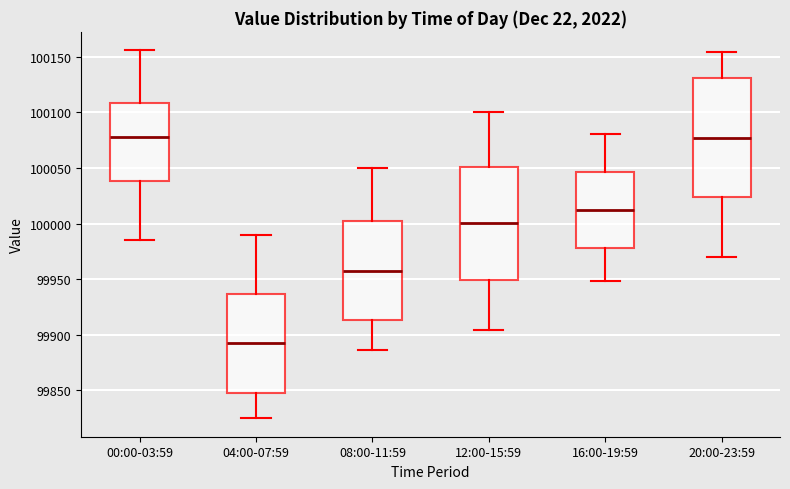

Reading left to right, read every box against the y-axis: the position of its median line, the range the box covers, and the ends of its whiskers. The values are not printed on the chart, so give them approximately, as read against the axis.

00:00-03:59: median 100080, box 100040 to 100110, whiskers 99985 to 100155
04:00-07:59: median 99895, box 99845 to 99935, whiskers 99825 to 99990
08:00-11:59: median 99960, box 99915 to 100000, whiskers 99885 to 100050
12:00-15:59: median 100000, box 99950 to 100050, whiskers 99905 to 100100
16:00-19:59: median 100010, box 99980 to 100045, whiskers 99950 to 100080
20:00-23:59: median 100075, box 100025 to 100130, whiskers 99970 to 100155